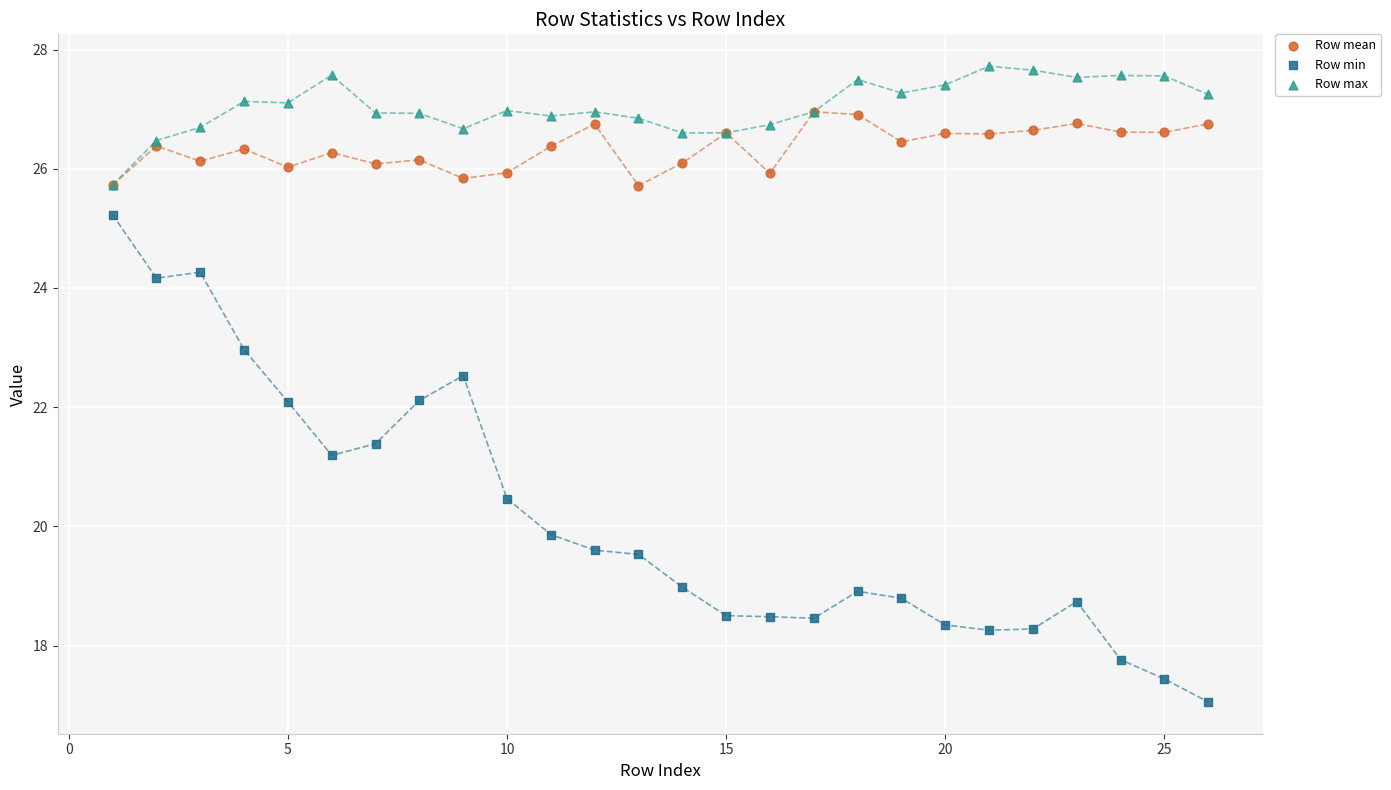

In the Row min series, what Y value is closest to 21?

21.2